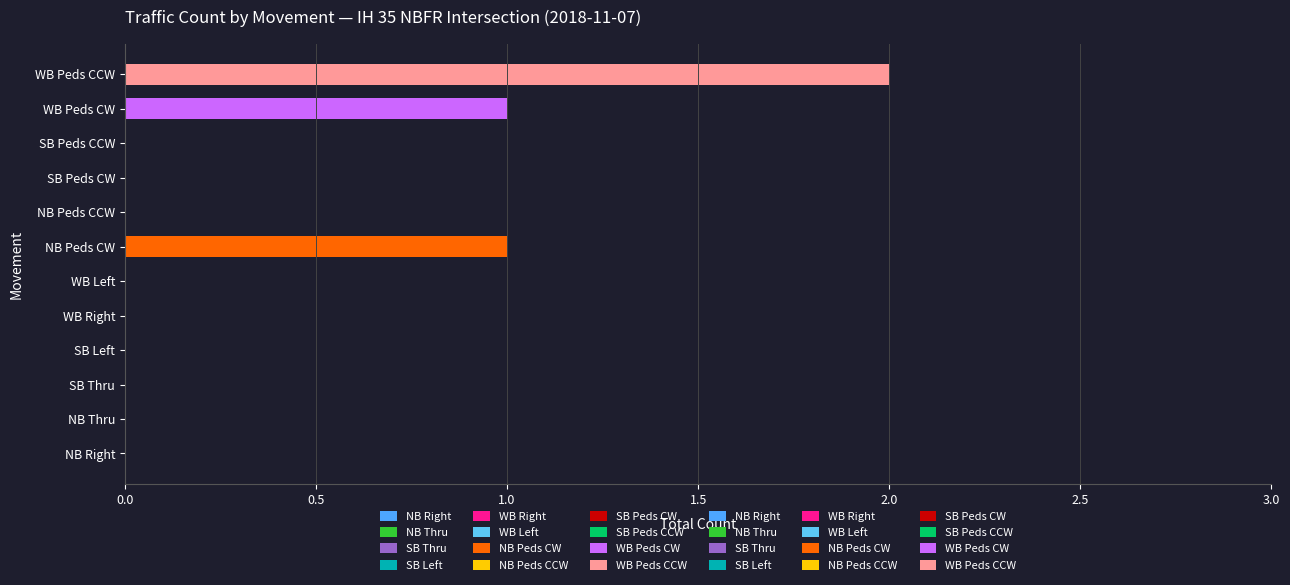

How many groups of bars are there?

12